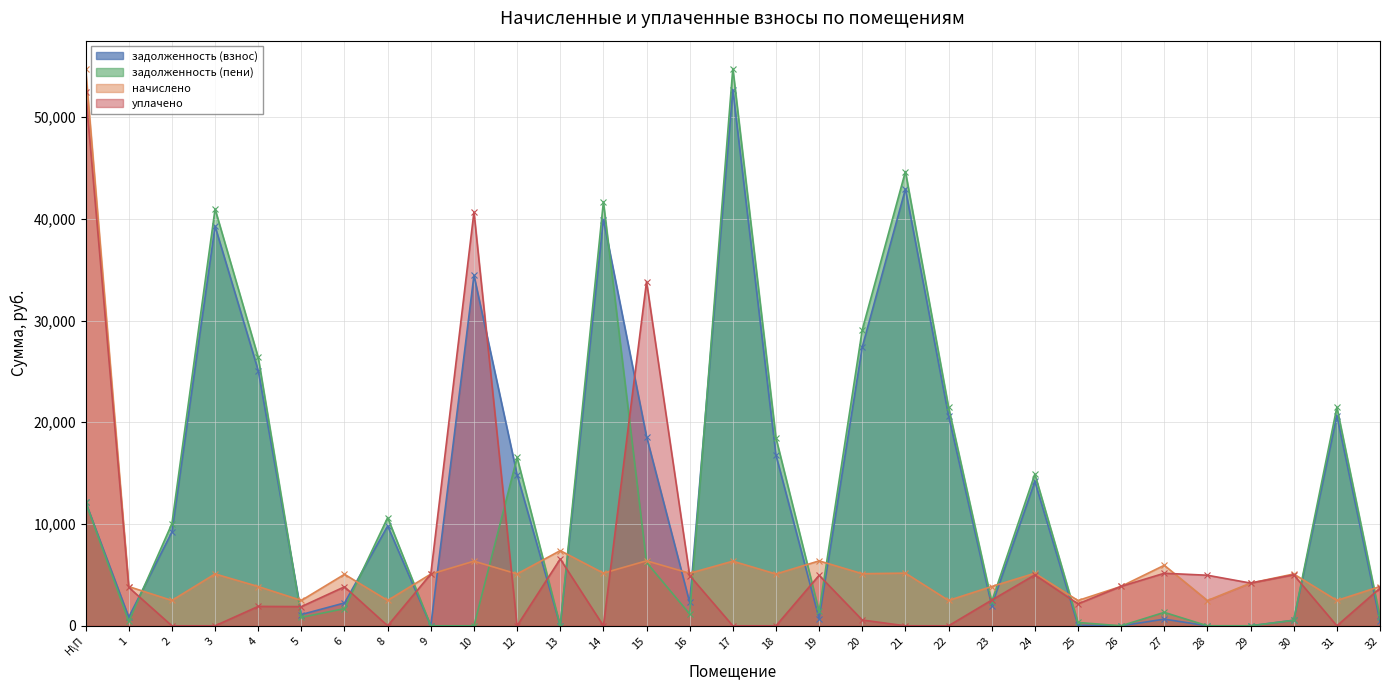

Is the value of задолженность (пени) at 30 greater than the value of начислено at 2?

No